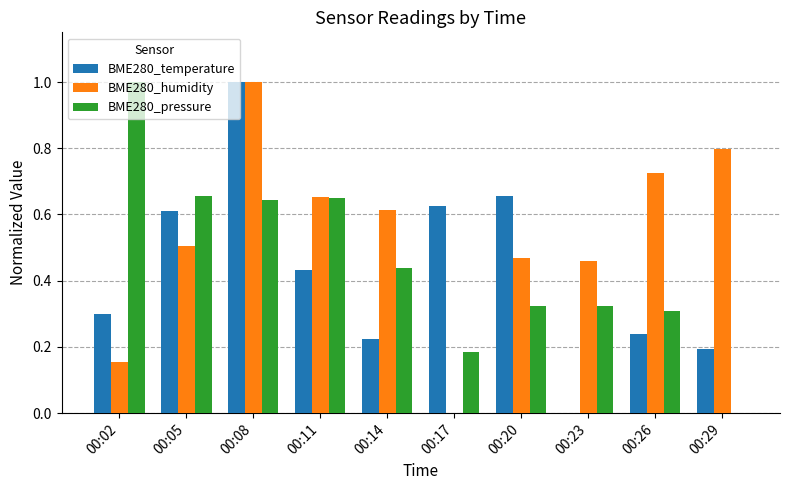

The BME280_temperature series shows 0.1 at 00:26. True or false?

False